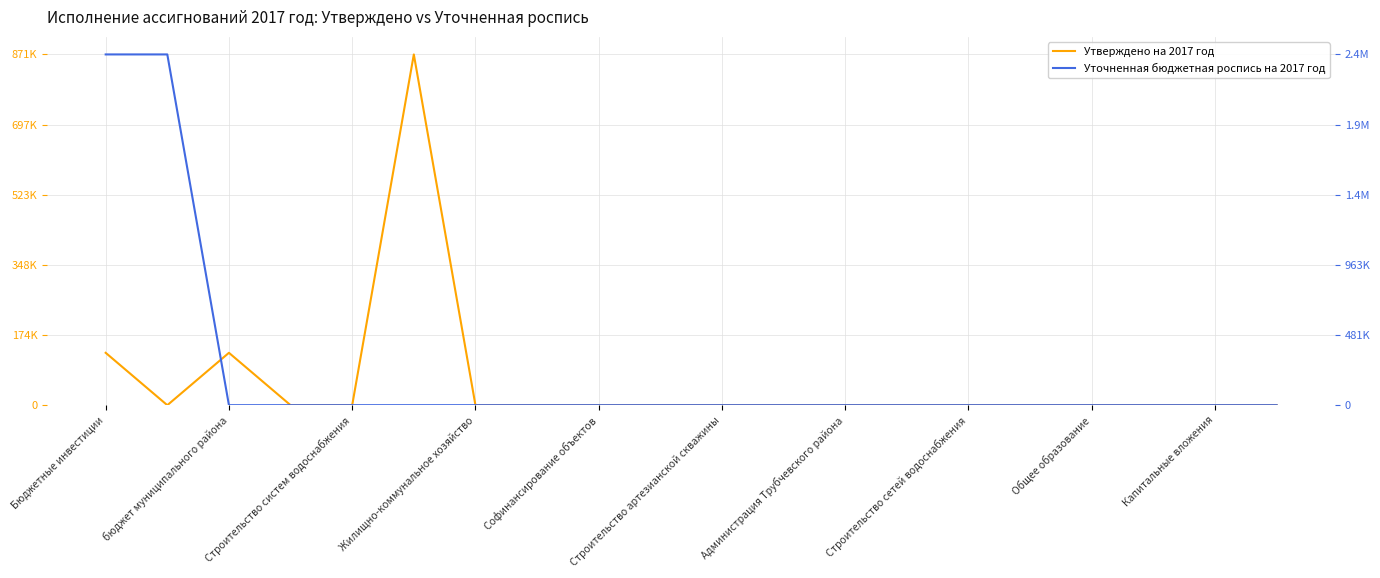

What is the sum of all Утверждено на 2017 год values?

1.3